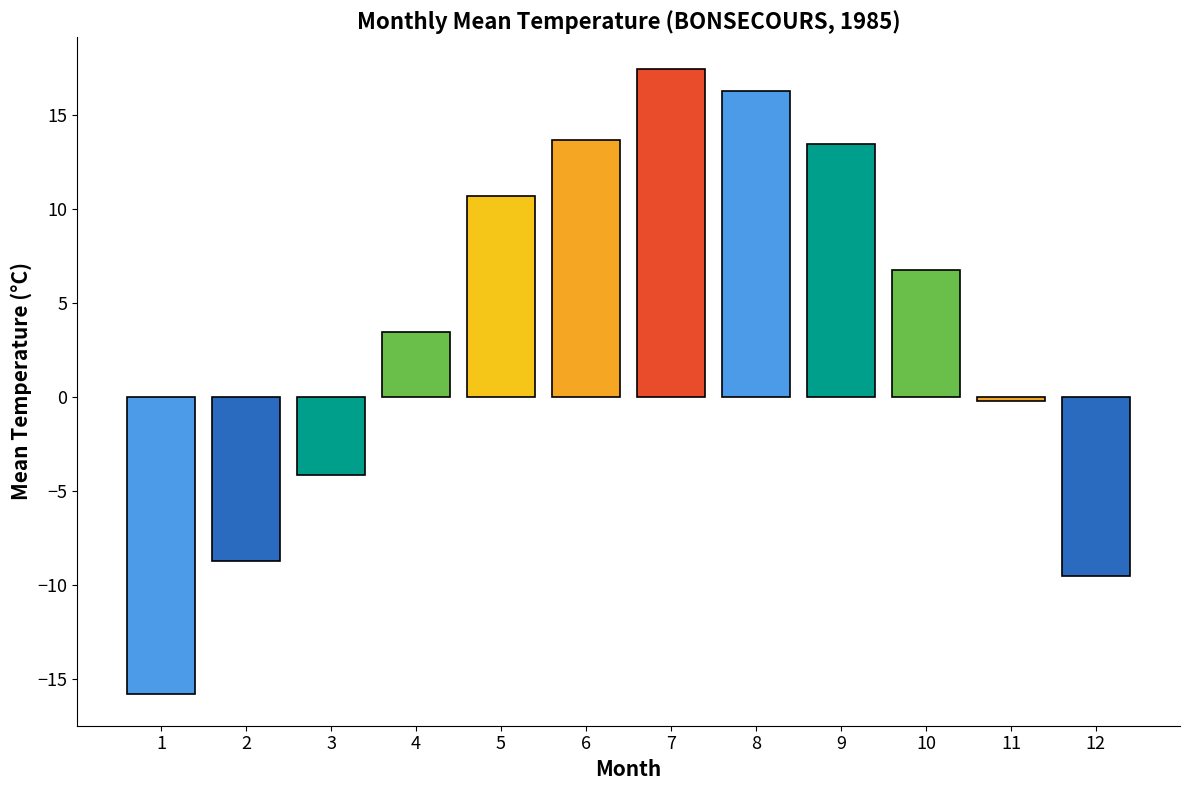

How many categories are shown in the chart?

12